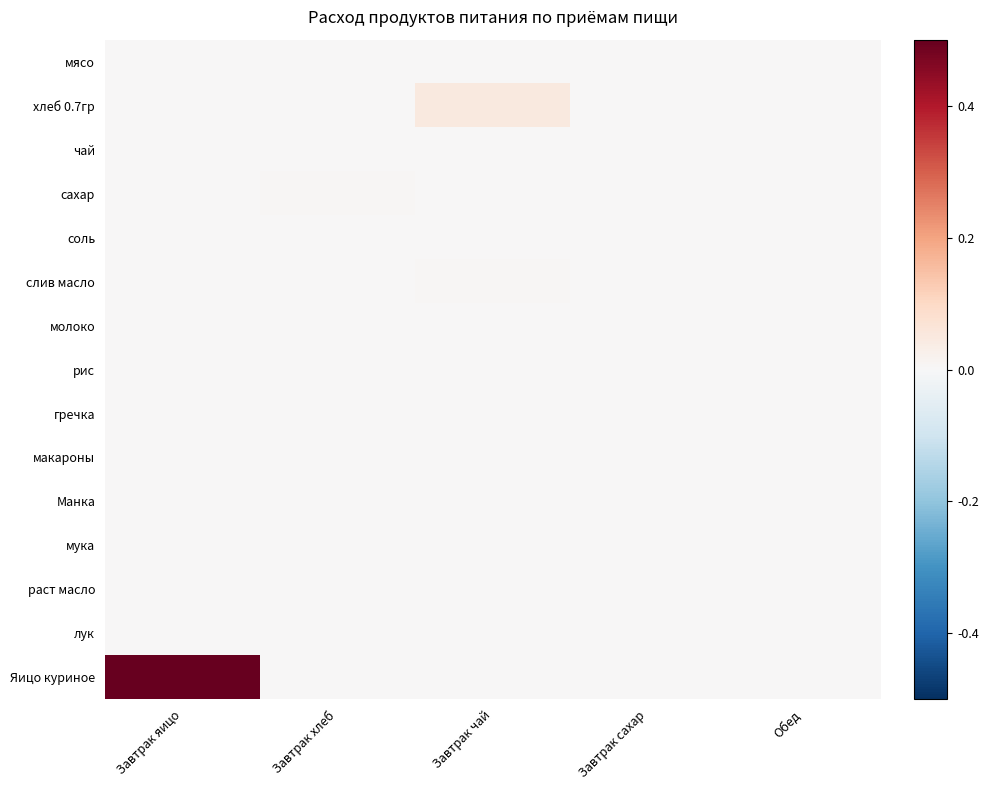

Which series changed the most between Завтрак хлеб and Завтрак сахар?

сахар